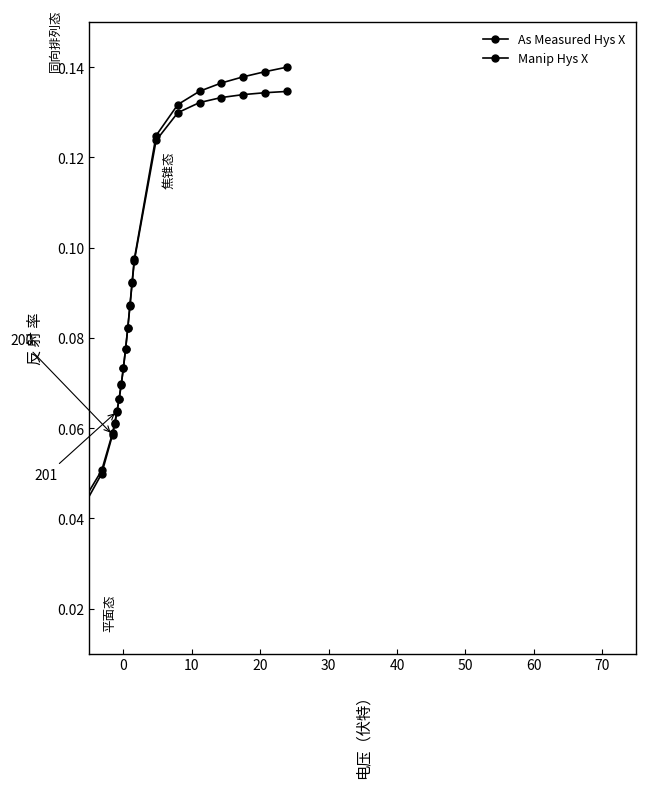

Rank the series by their maximum value, from lowest to highest.

Manip Hys X, As Measured Hys X